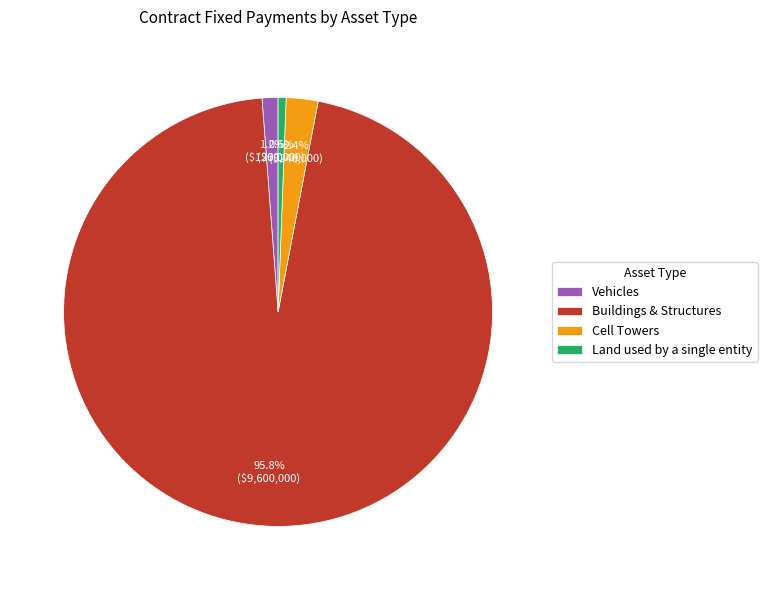

How many slices are in this pie chart?

4